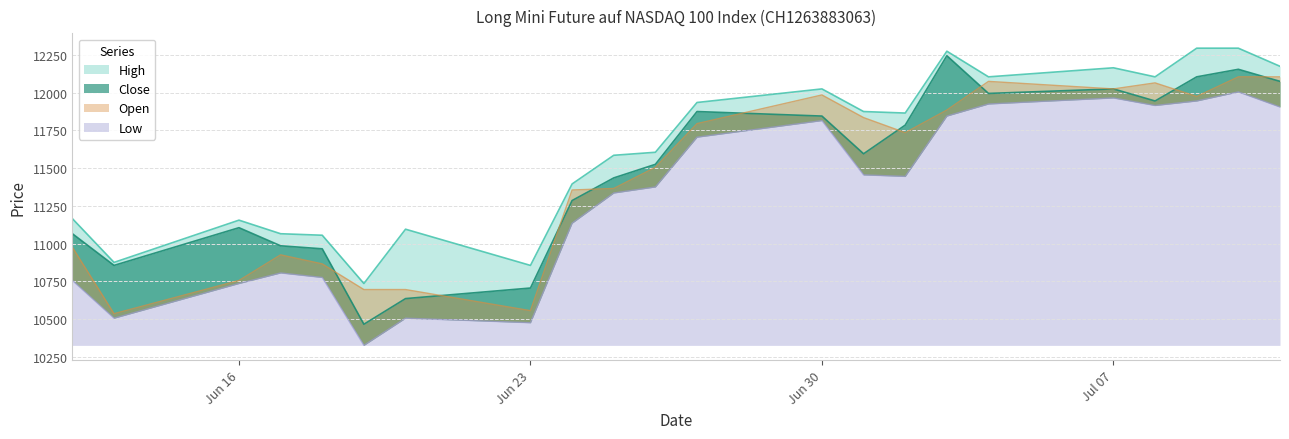

Is the value of Low at 04.07.2025 greater than the value of Close at 30.06.2025?

Yes